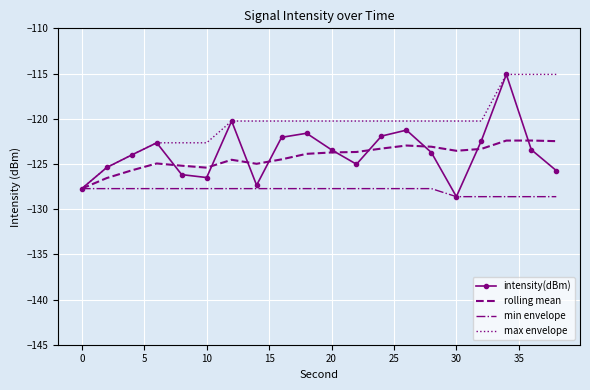

Which series has the largest total across all categories?

max envelope